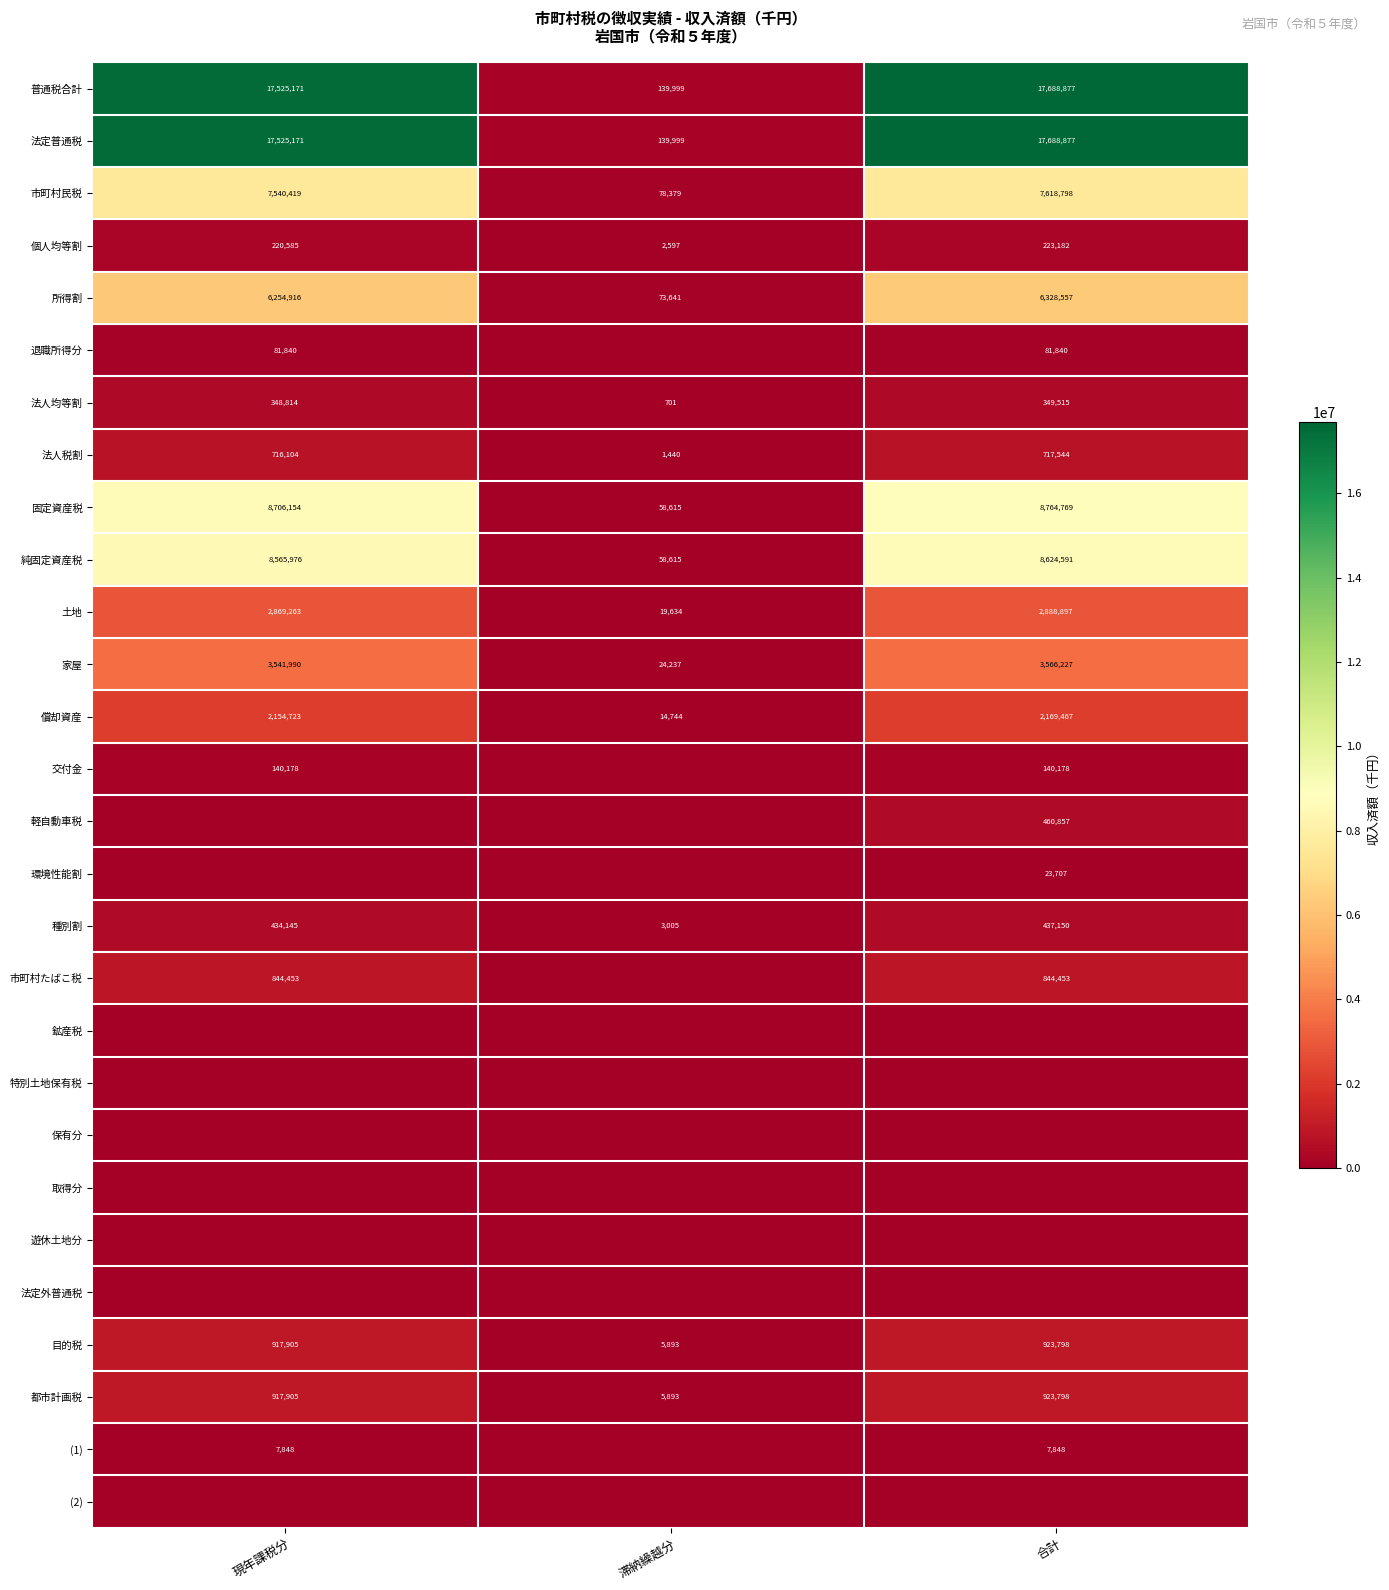

What is the average value of the 家屋 series?

2377485